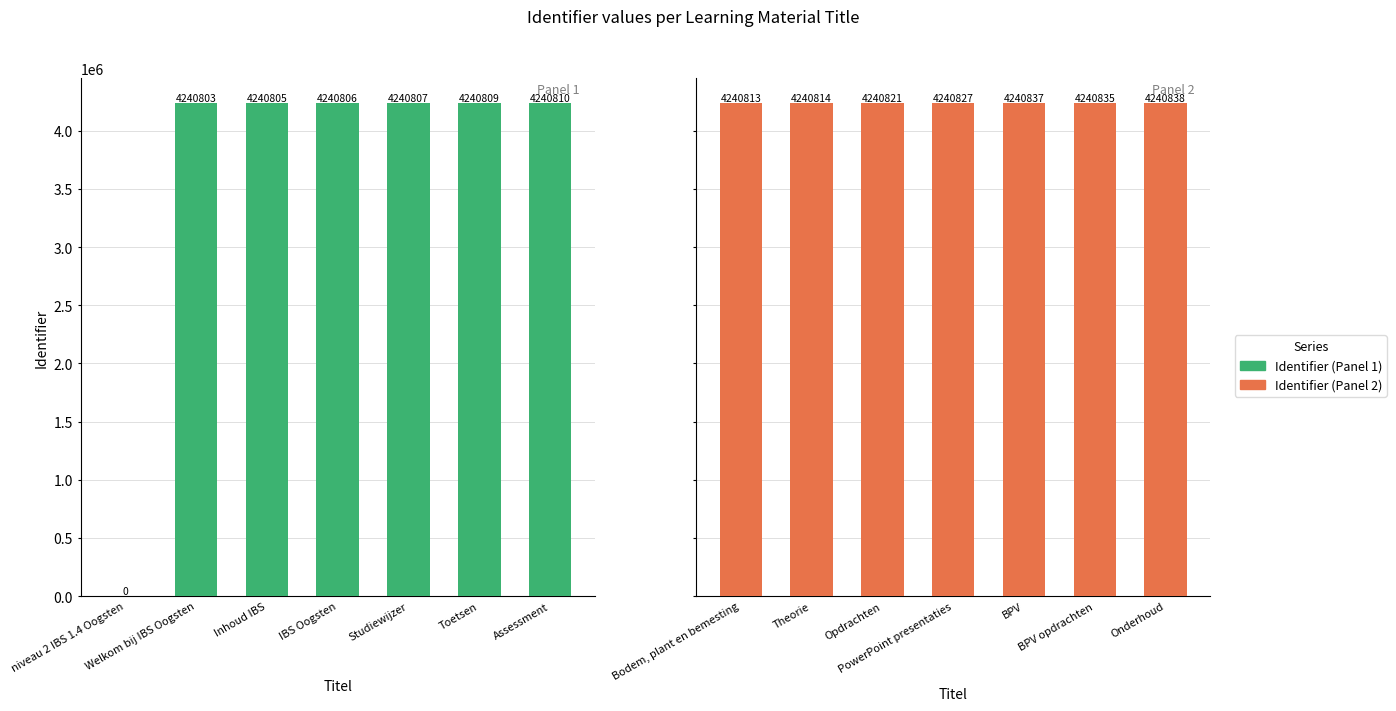

What is the difference between the maximum and minimum values in the Identifier (cont.) series?

25